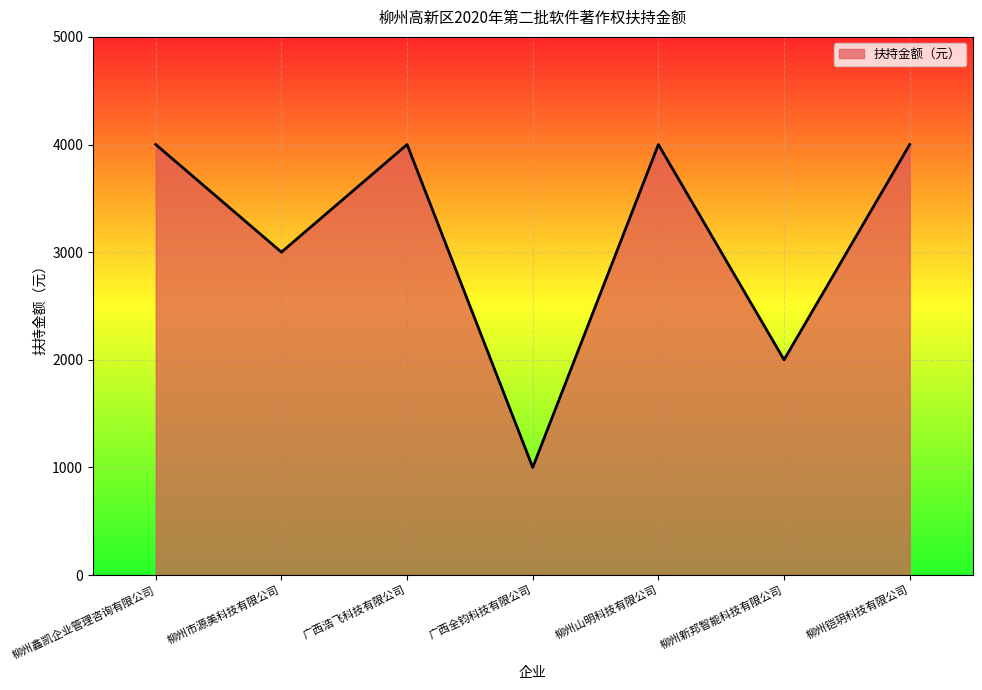

What is the smallest value displayed?

1000